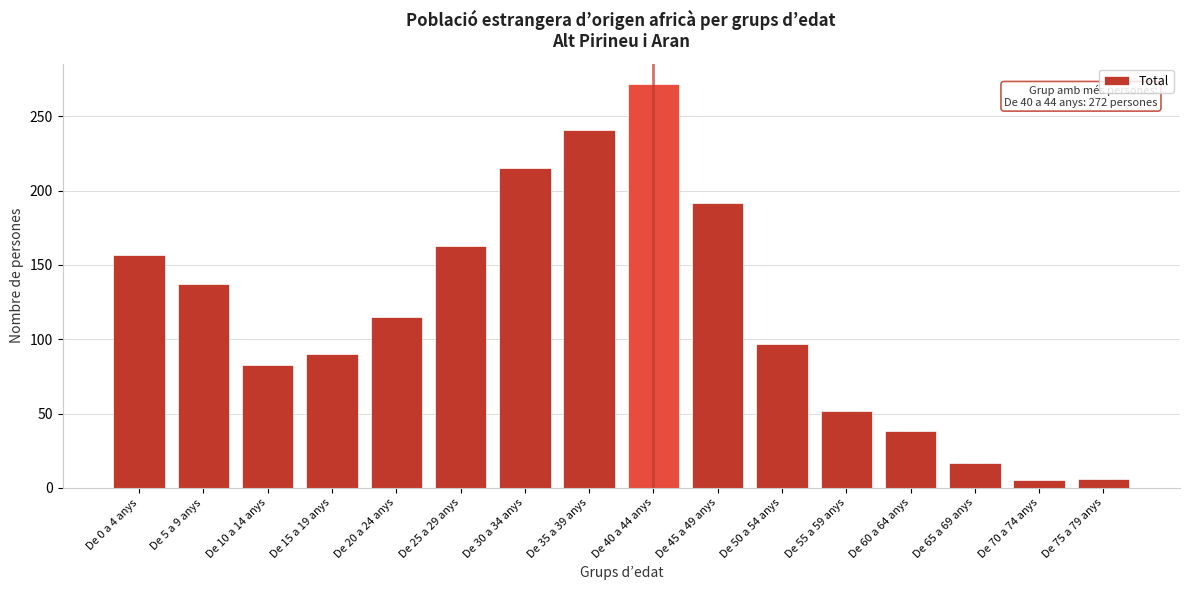

What is the change in value from De 5 a 9 anys to De 40 a 44 anys?

+135